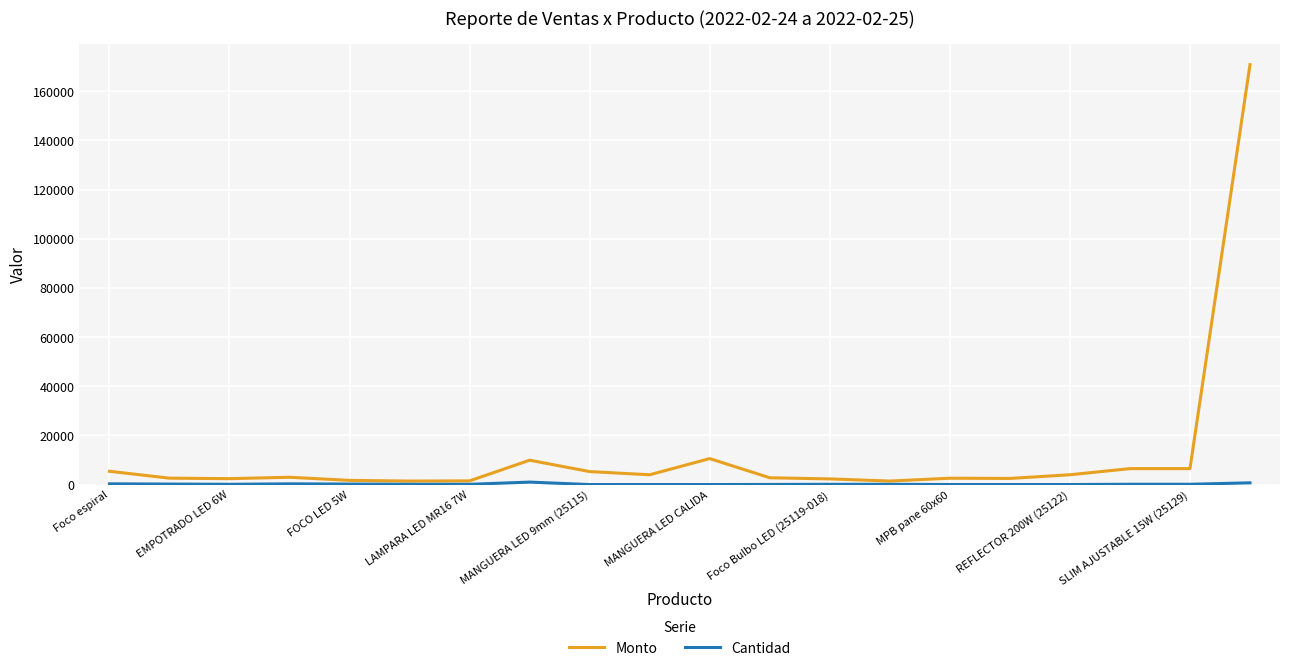

Which series has the largest range (max minus min)?

Monto